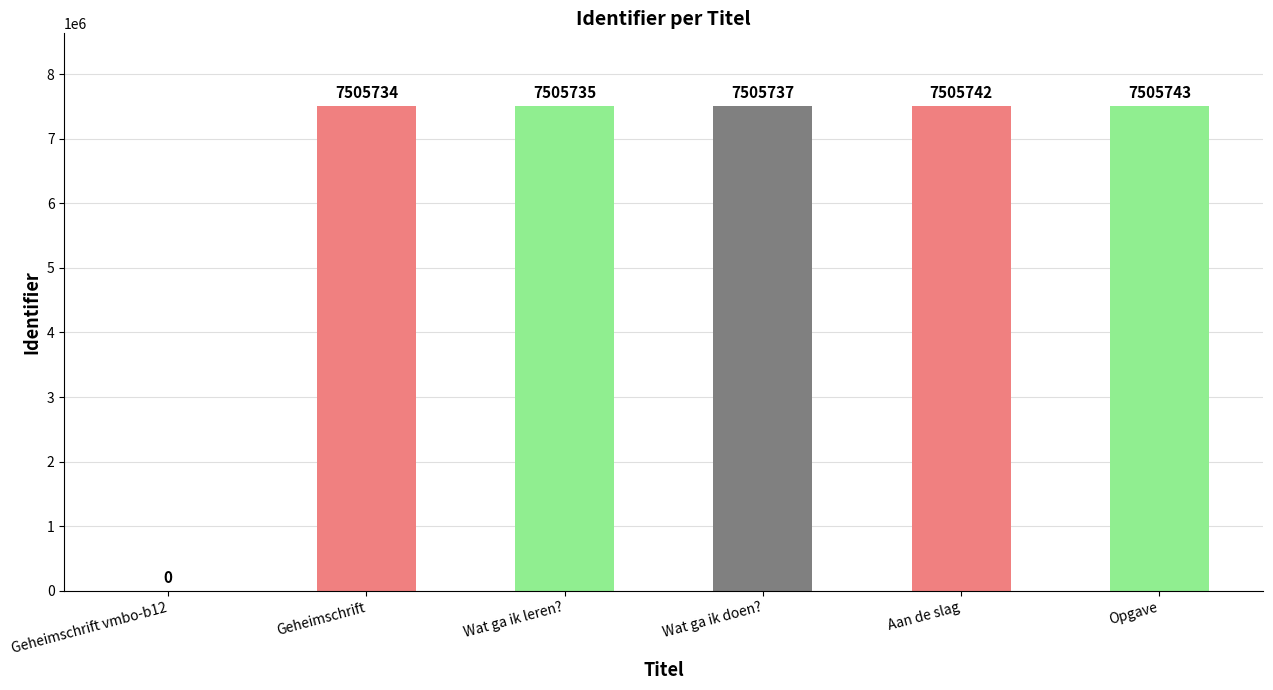

What is the sum of the values at Aan de slag and Wat ga ik leren??

15011477